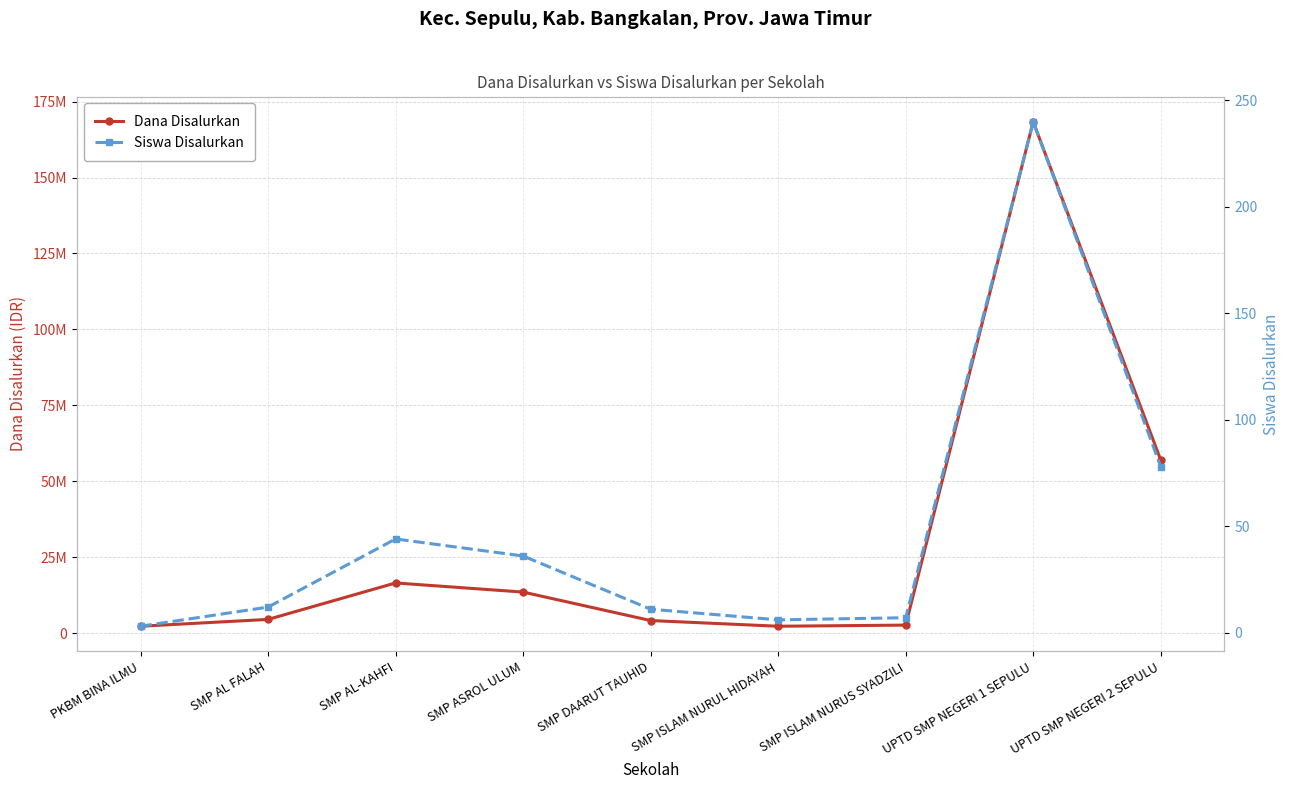

True or false: Dana Disalurkan and Siswa Disalurkan cross at least once.

False